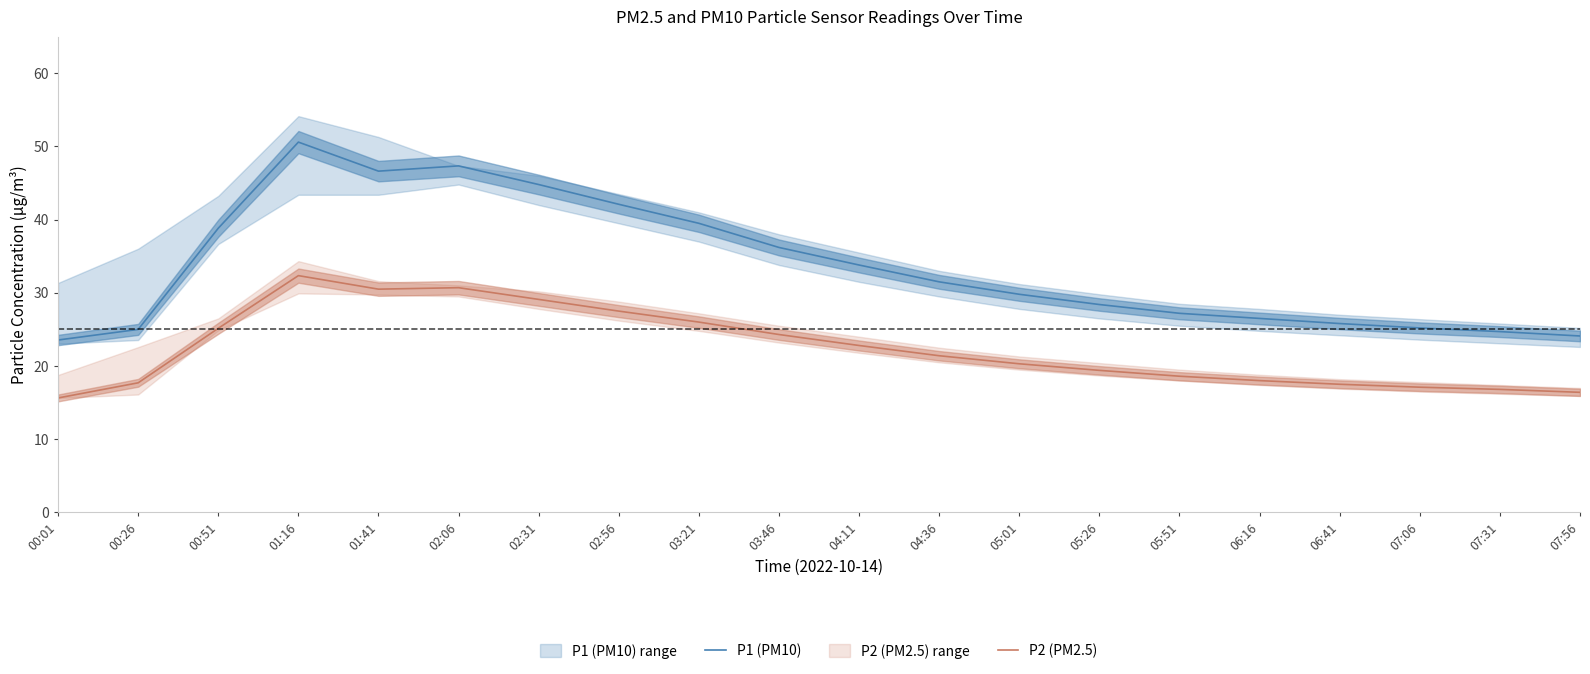

At how many categories does at least one series exceed 26?

14